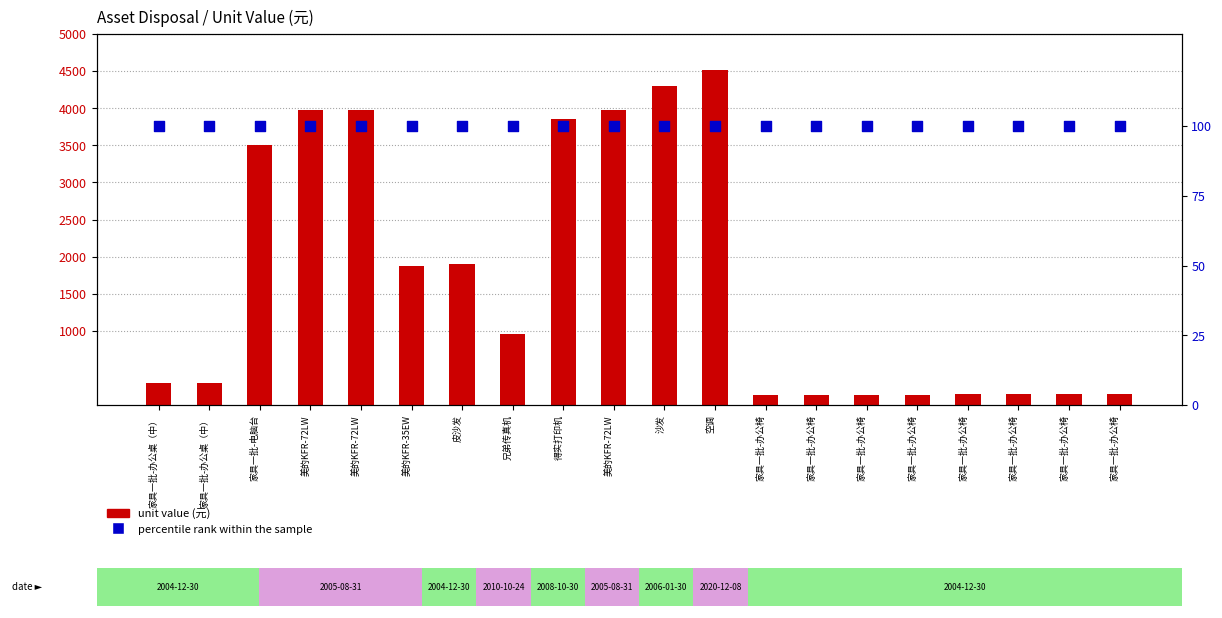

What is the total value across all series at 家具一批-办公椅?

240